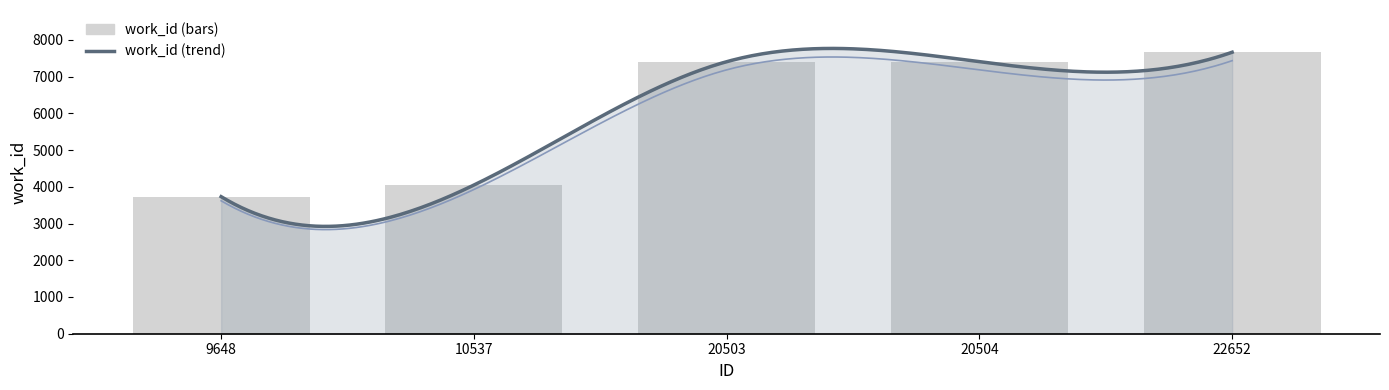

What is the value of the 5th bar from the left?

7665